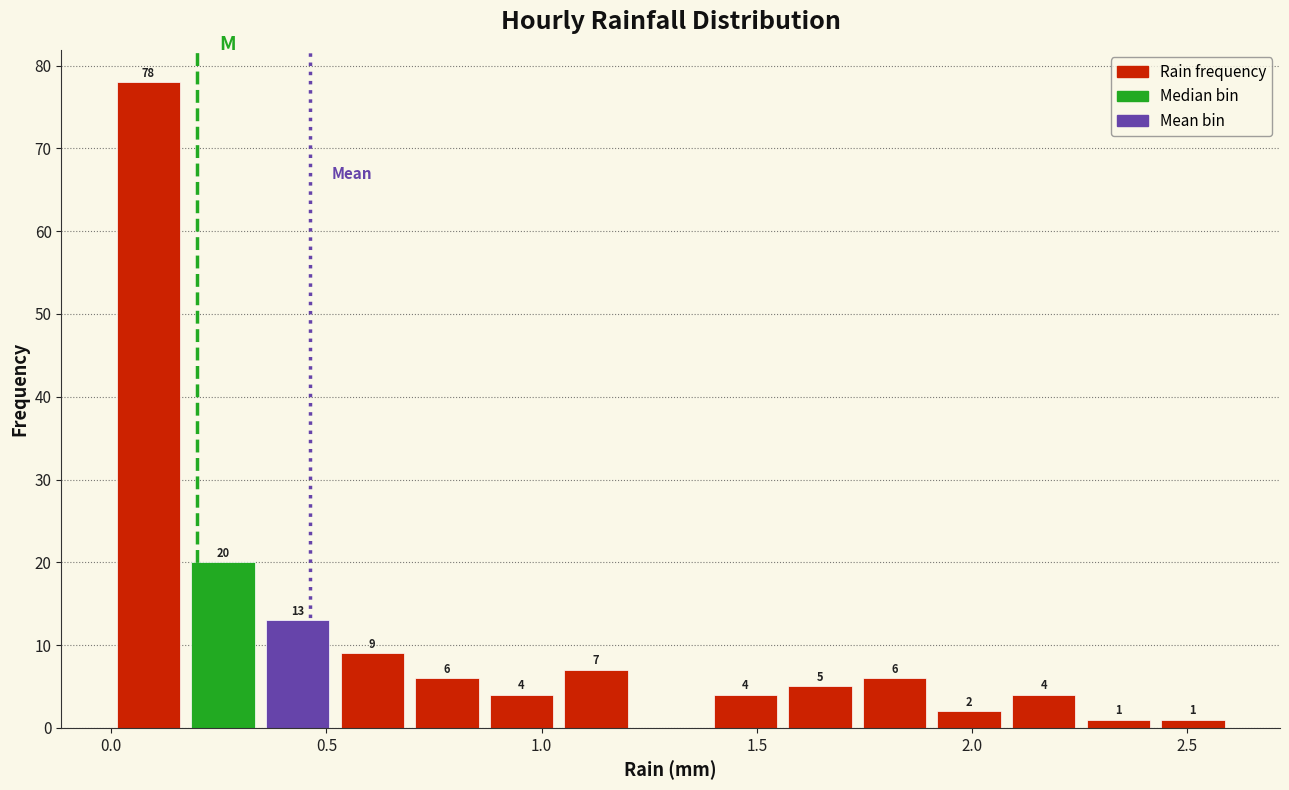

Around what value on the x-axis is the tallest bar? Give the approximate position of its centre, as read against the axis.

0.10